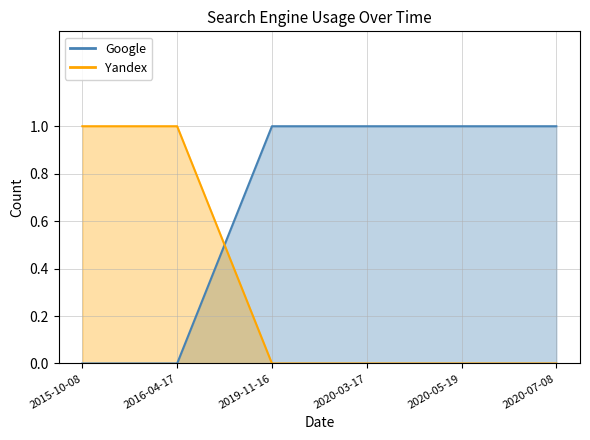

List the labels in order of Google value, largest first.

2019-11-16, 2020-03-17, 2020-05-19, 2020-07-08, 2015-10-08, 2016-04-17